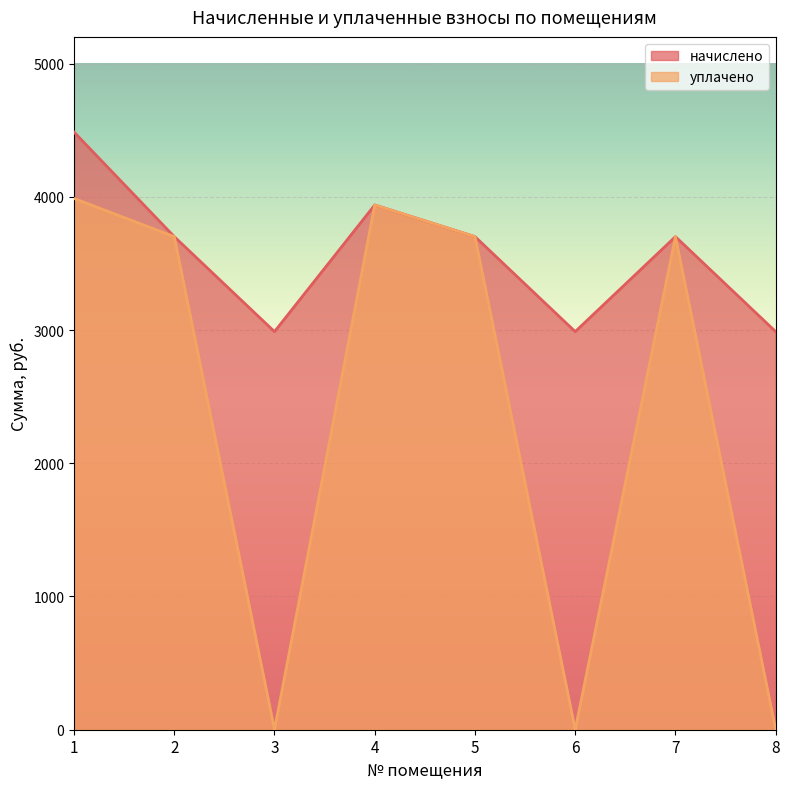

Rank the series at 4 from lowest to highest value.

начислено, уплачено